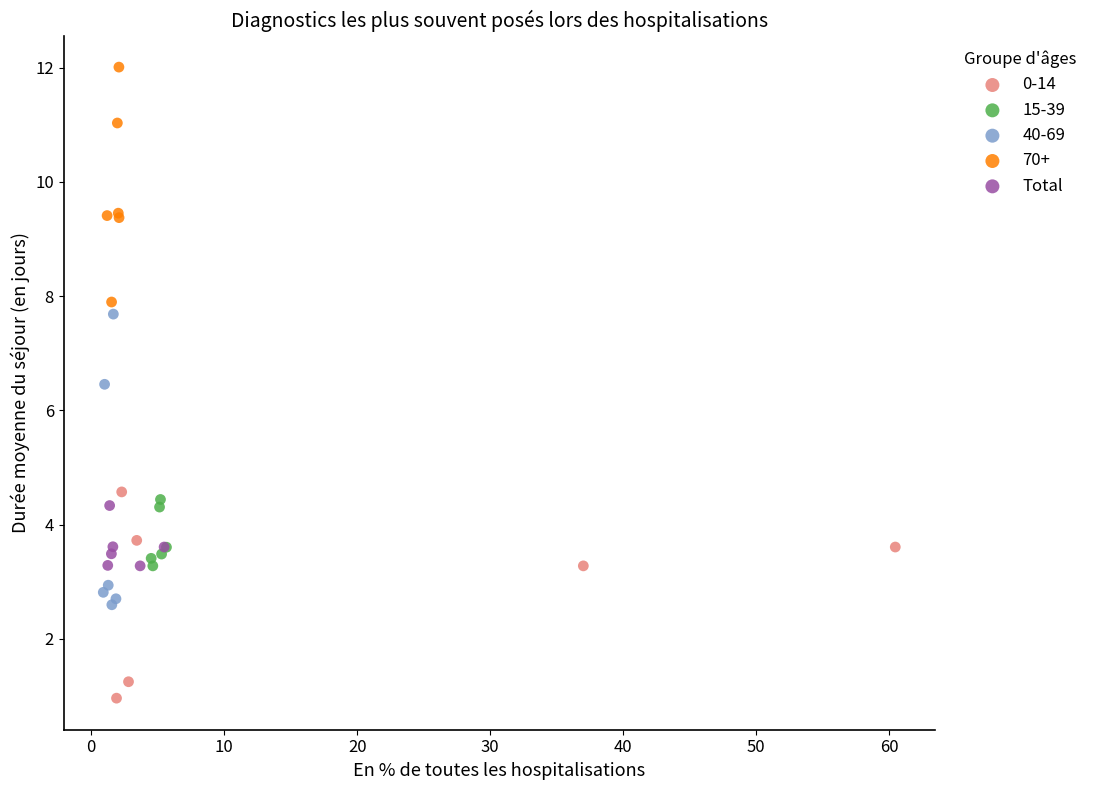

Which series reaches the maximum Y coordinate?

70+